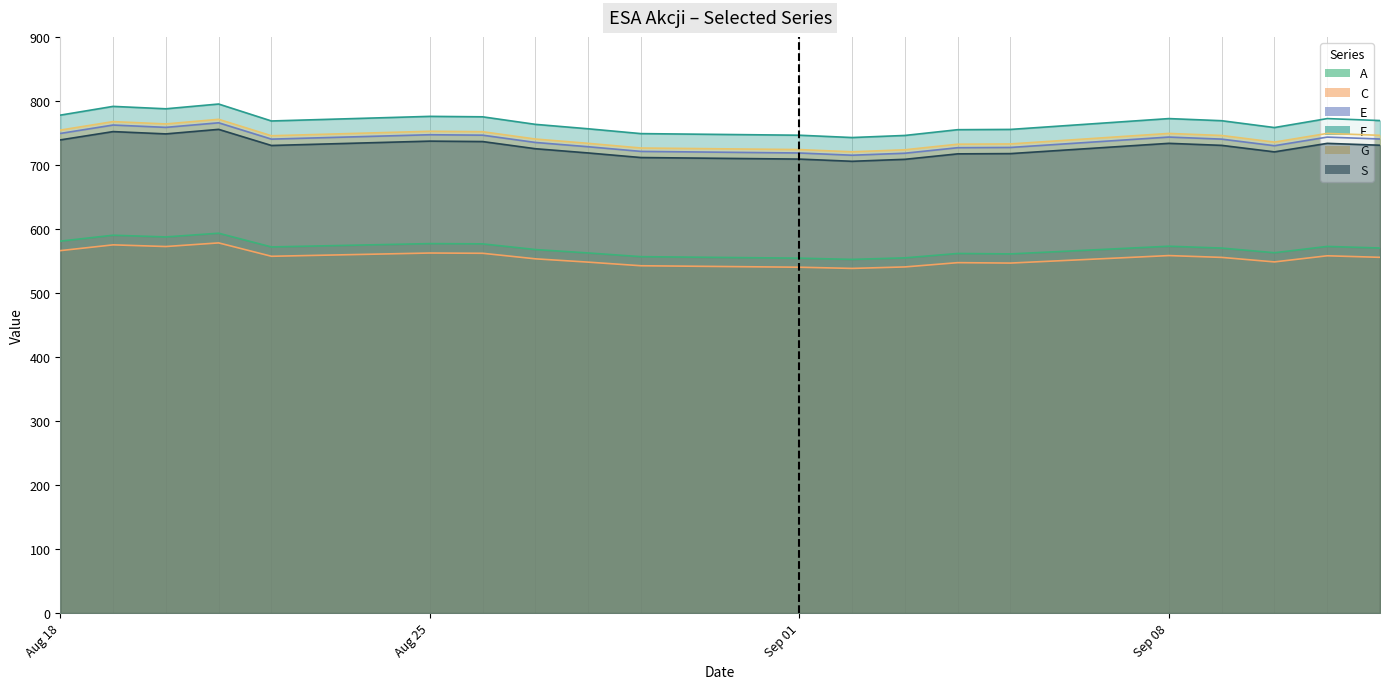

Between 2025-09-05 and 2025-09-10, which is larger?

2025-09-10